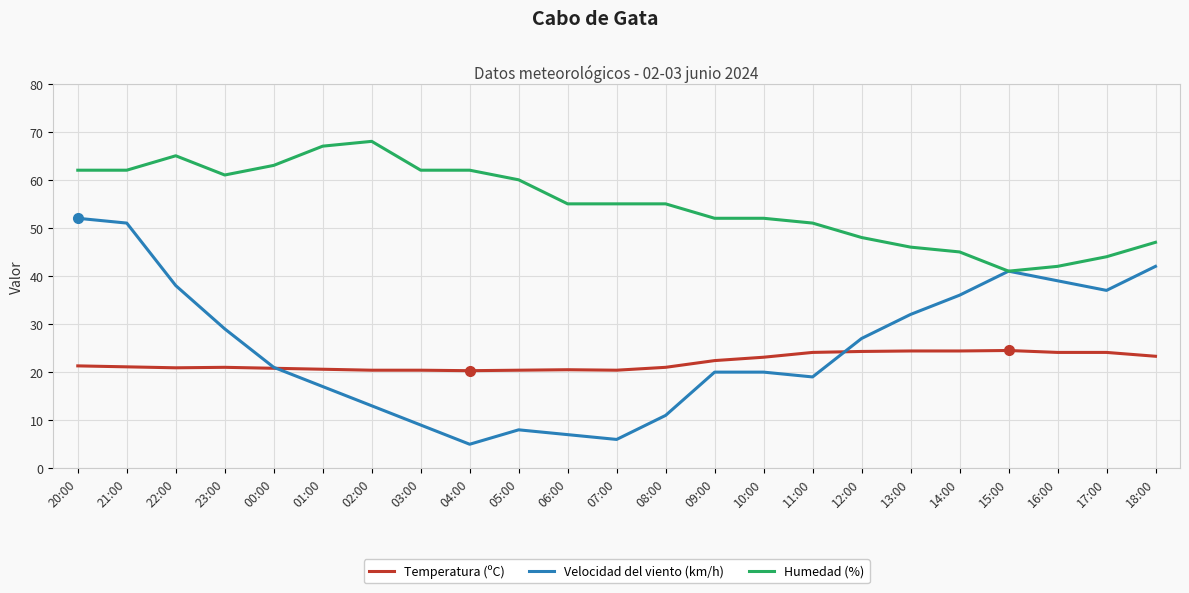

Is it true that Temperatura (ºC) equals 20.4 at 03:00?

True